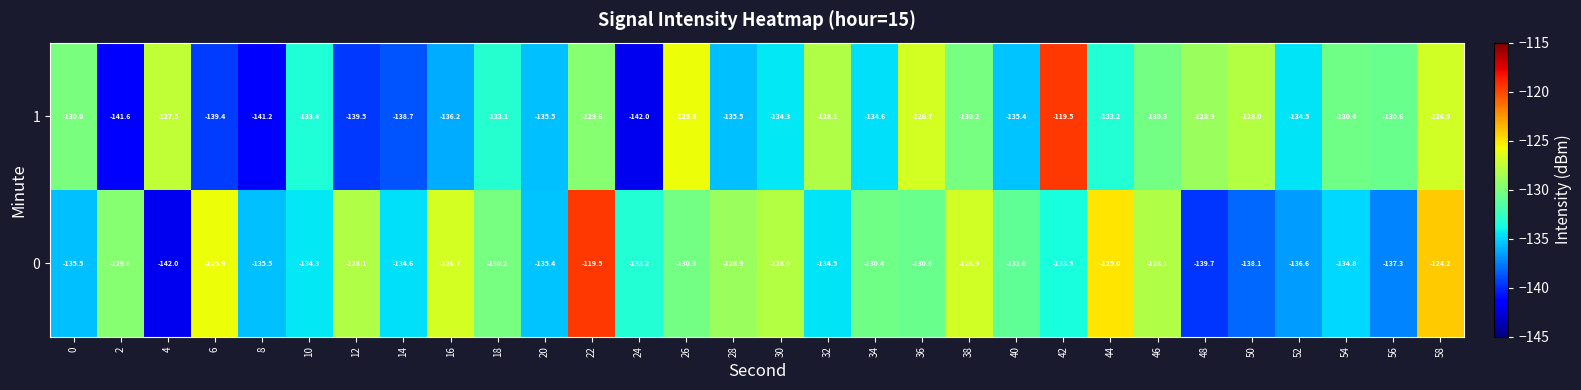

The 0 series shows -178.0 at 12. True or false?

False